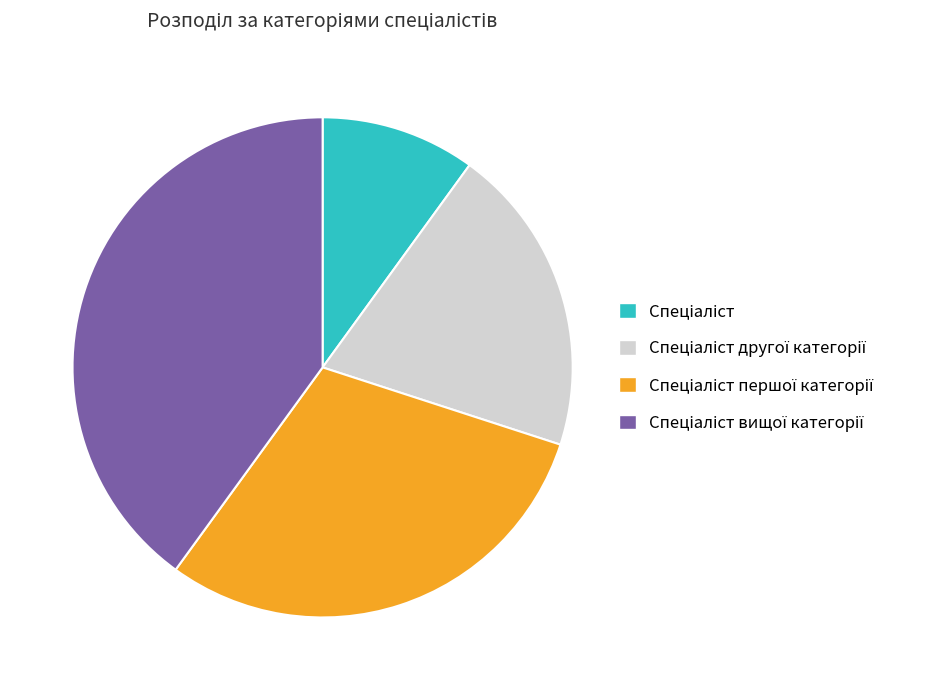

Does any single category account for the majority?

No